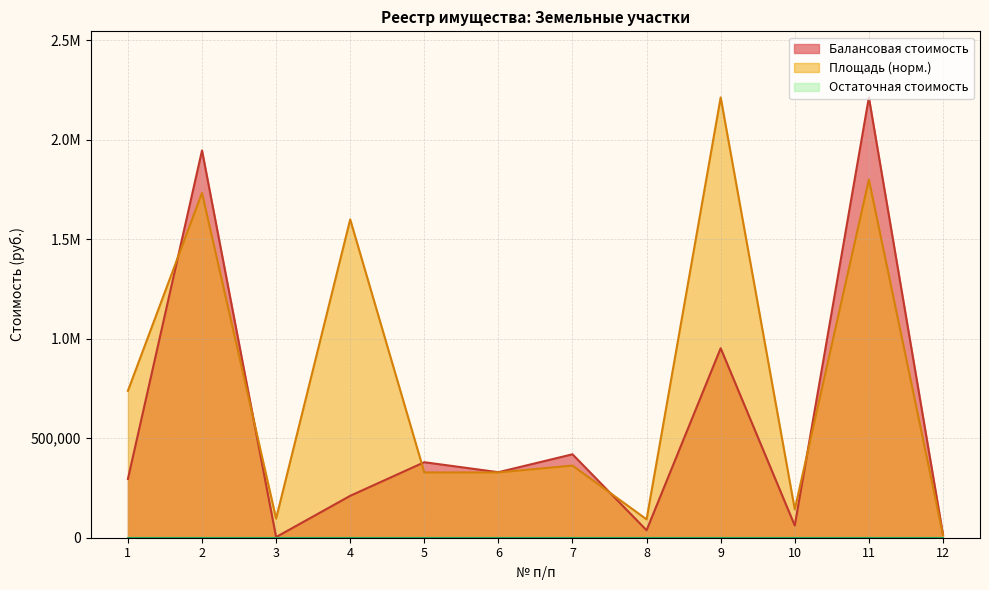

In Балансовая стоимость, how many points are higher than both neighbors (excluding endpoints)?

5